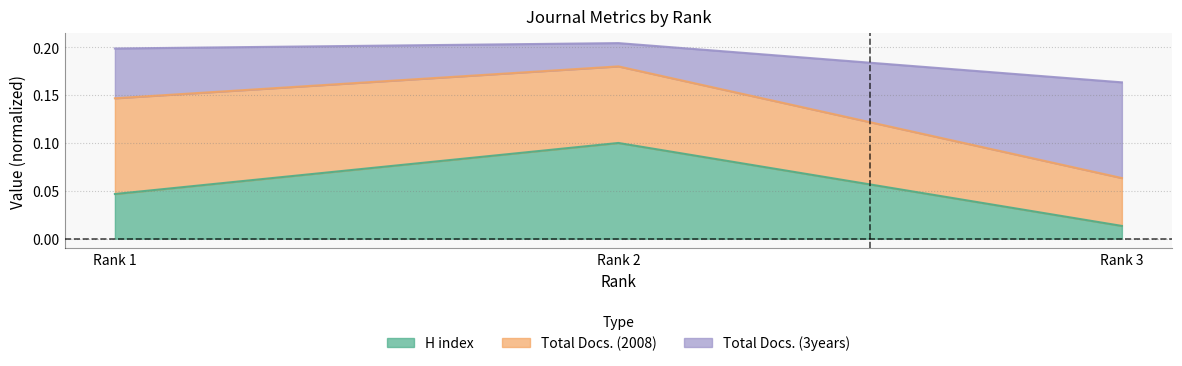

At which label is H index closest to 0?

Rank 3